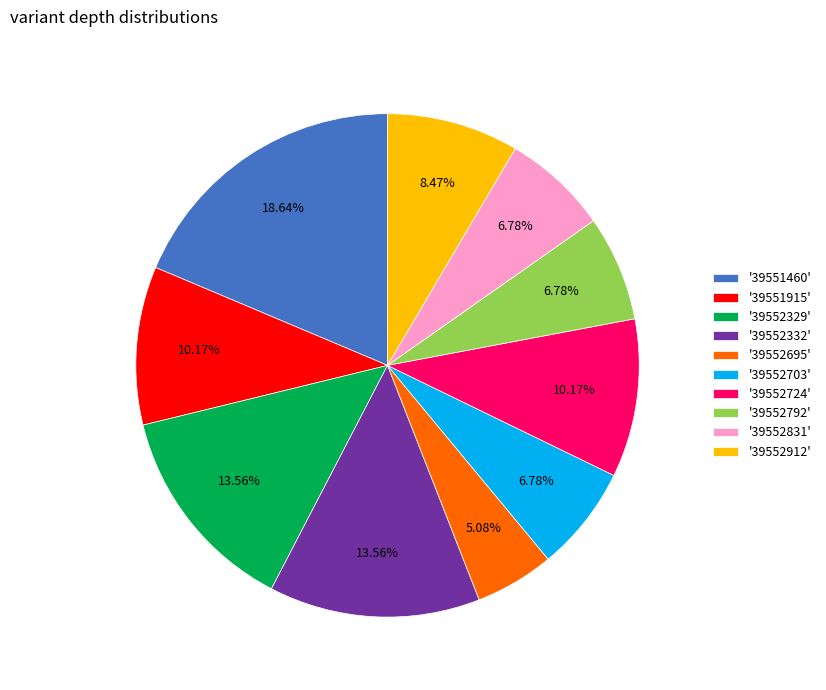

Does any single category account for the majority?

No